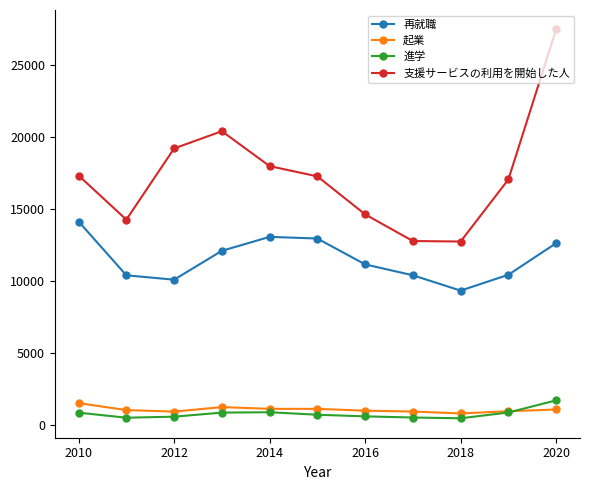

What is the value of the 再就職 point at the 5th from the left?

13080